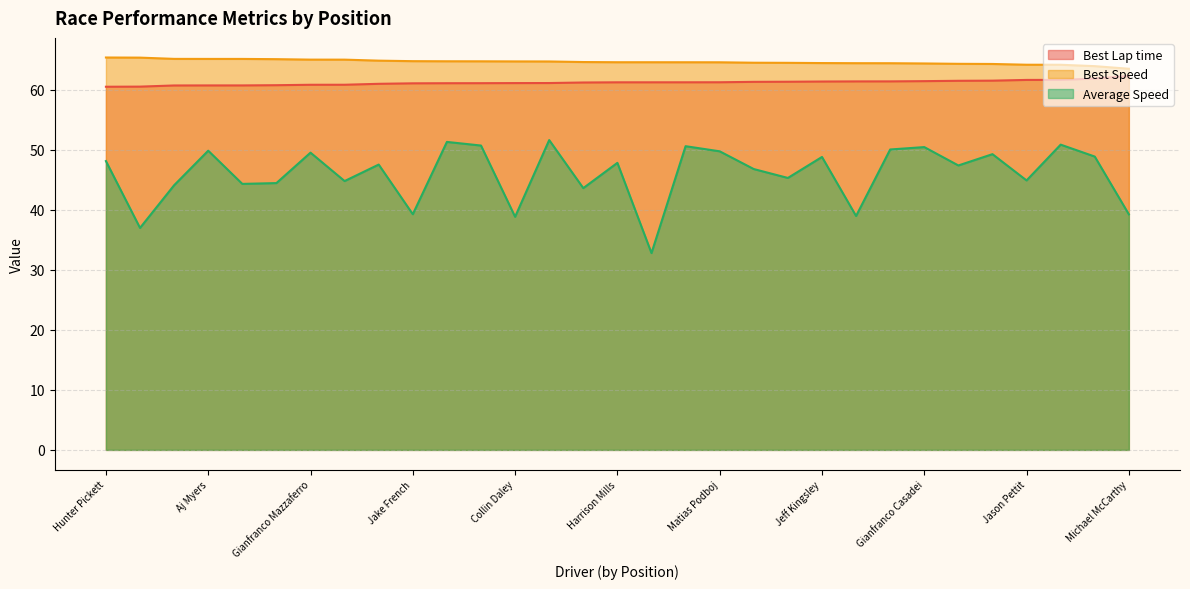

Does the chart have visible grid lines?

Yes